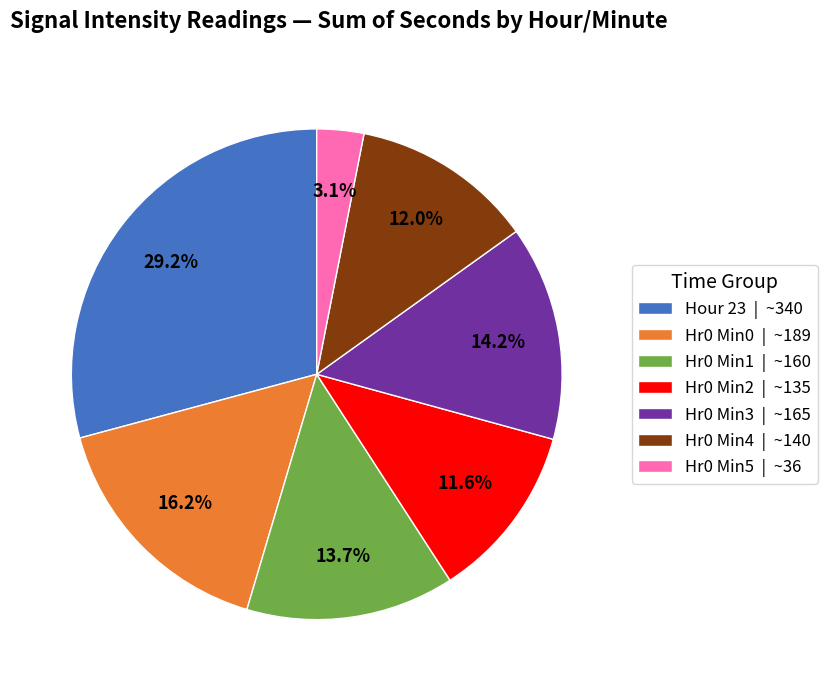

Is there any slice that represents more than half of the pie?

No